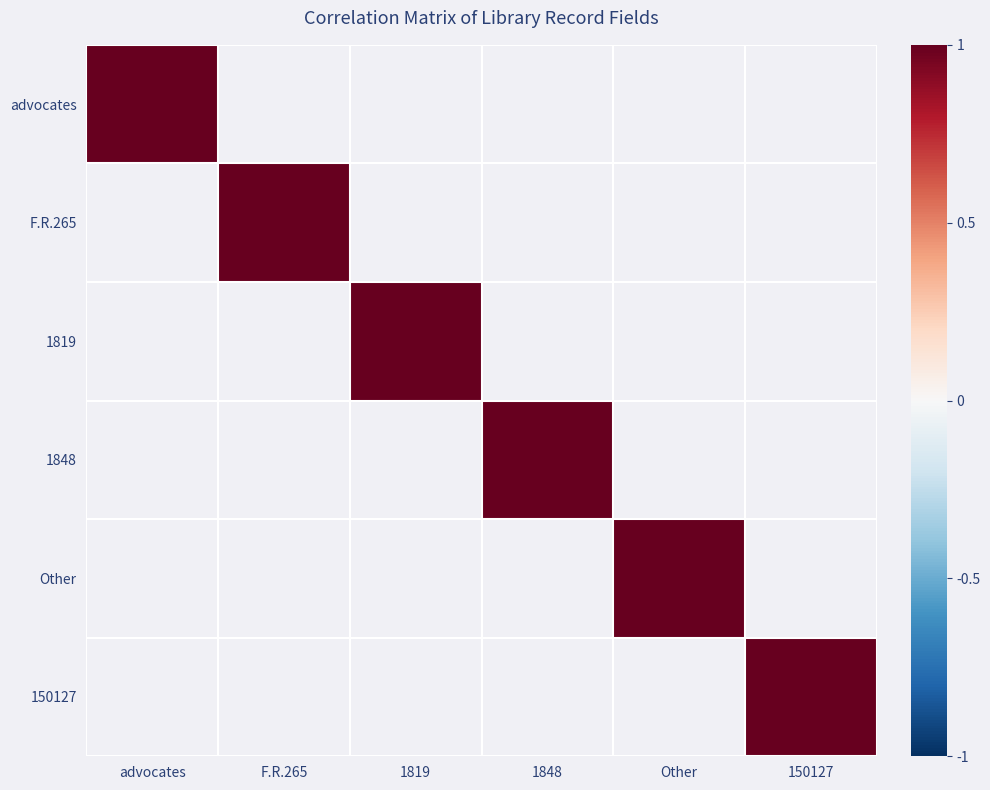

At how many categories does at least one series exceed 0?

6